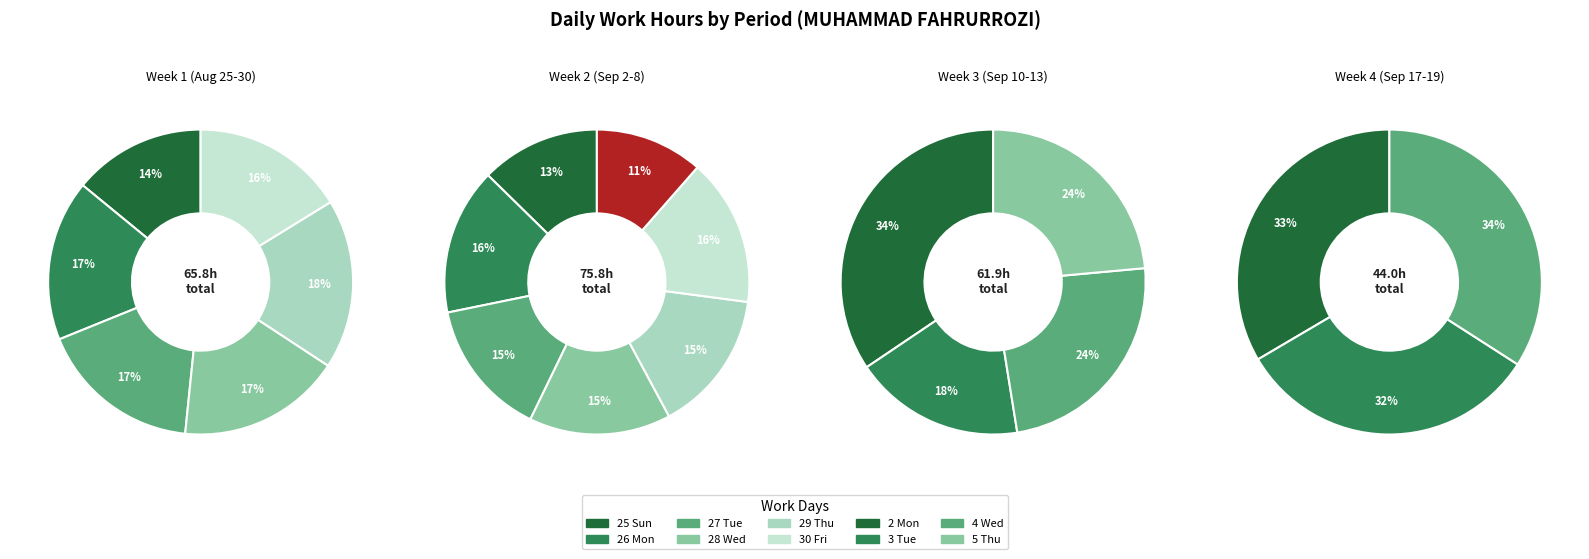

Which category has the smallest portion of the pie?

8 Sun